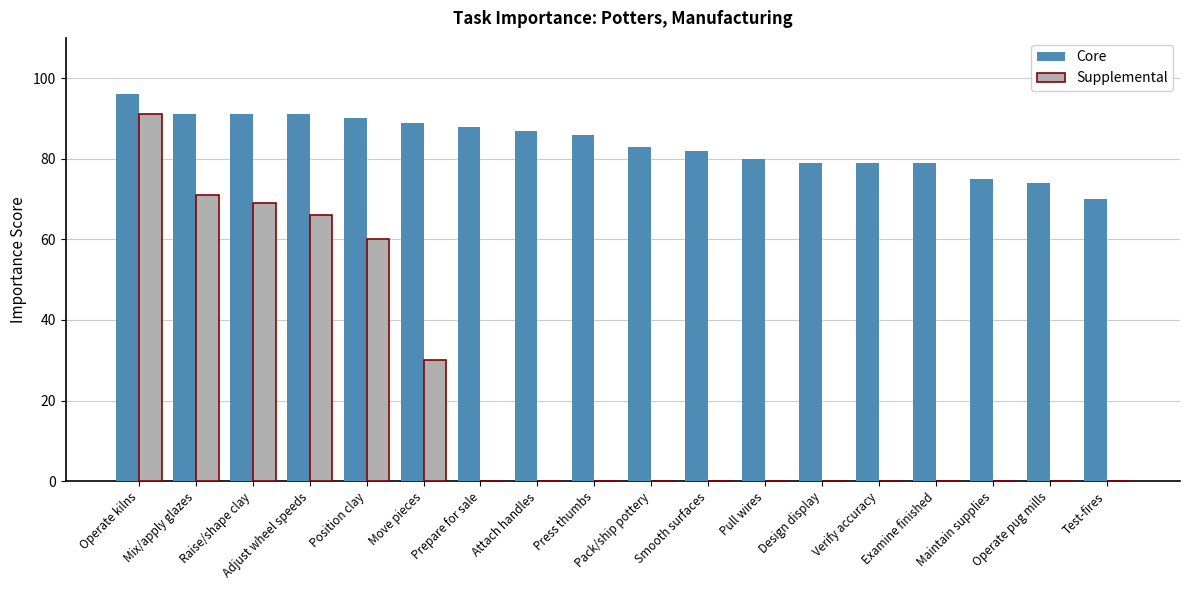

How many series are shown in this chart?

2